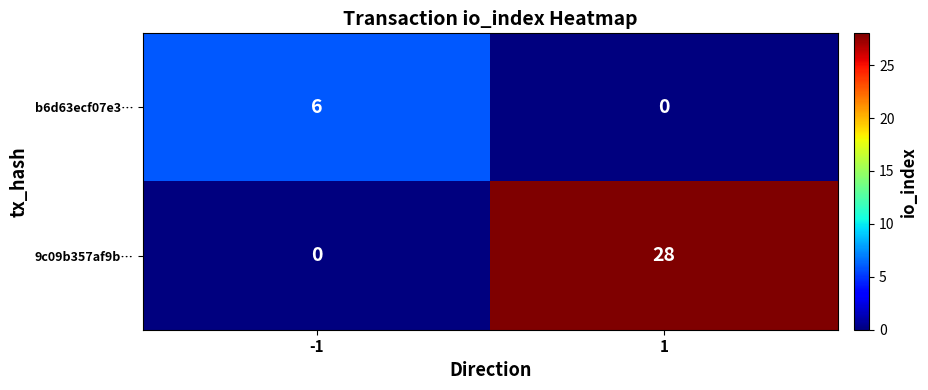

Which series changed the most between -1 and 1?

9c09b357af9b…